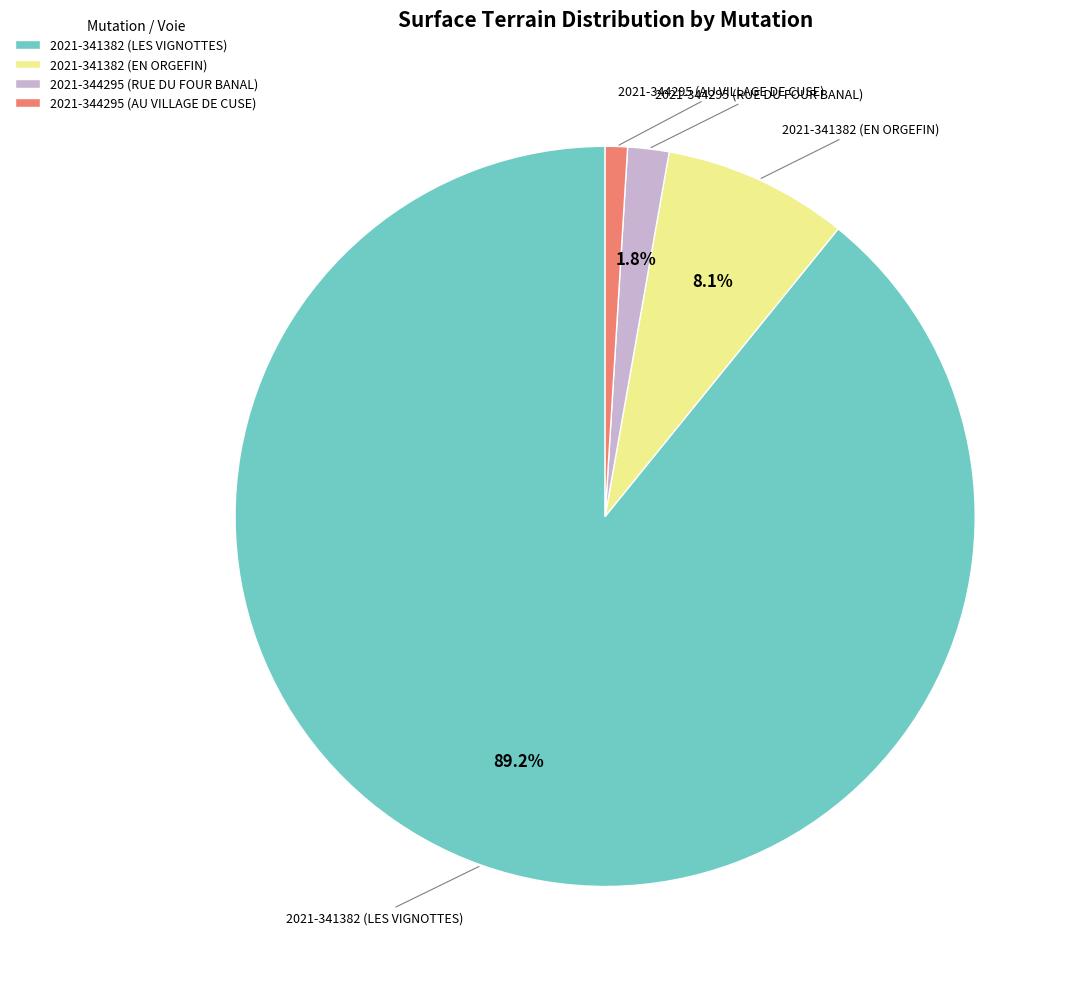

Does 2021-341382 (EN ORGEFIN) represent more than half of the total?

No